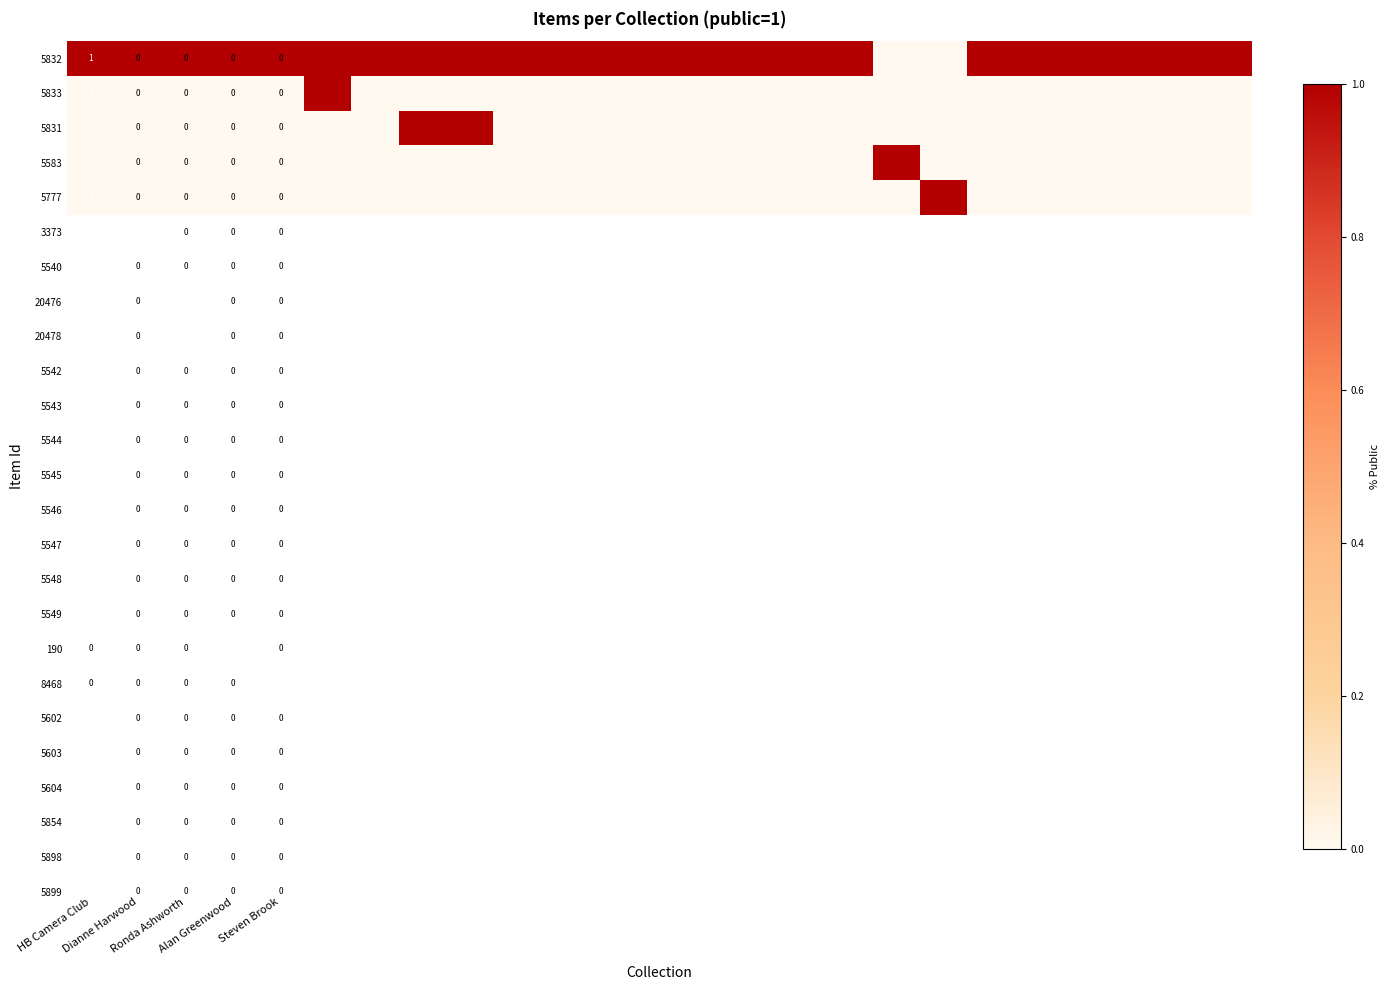

Which has a higher value, Alan Greenwood or 14?

Alan Greenwood